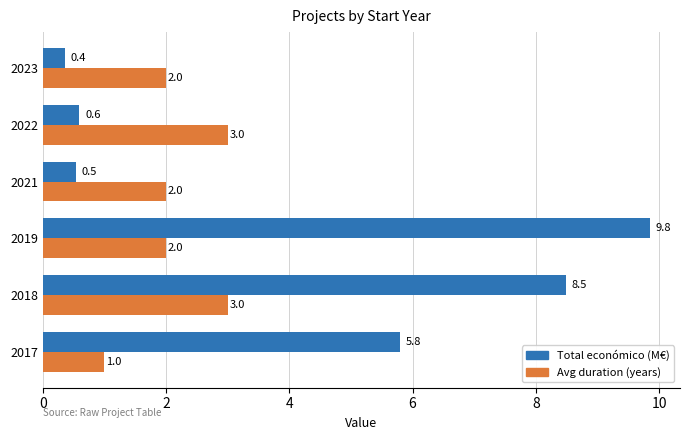

Which category has the lowest value in the Total económico (M€) series?

2023